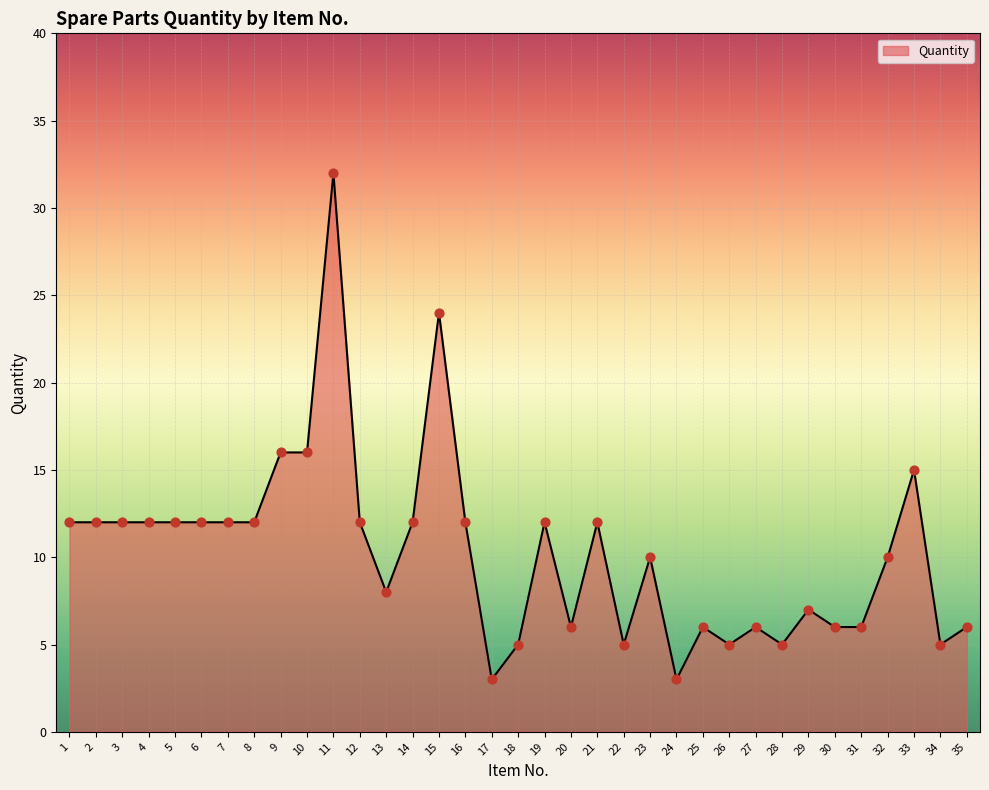

Which has a higher value, 14 or 24?

14